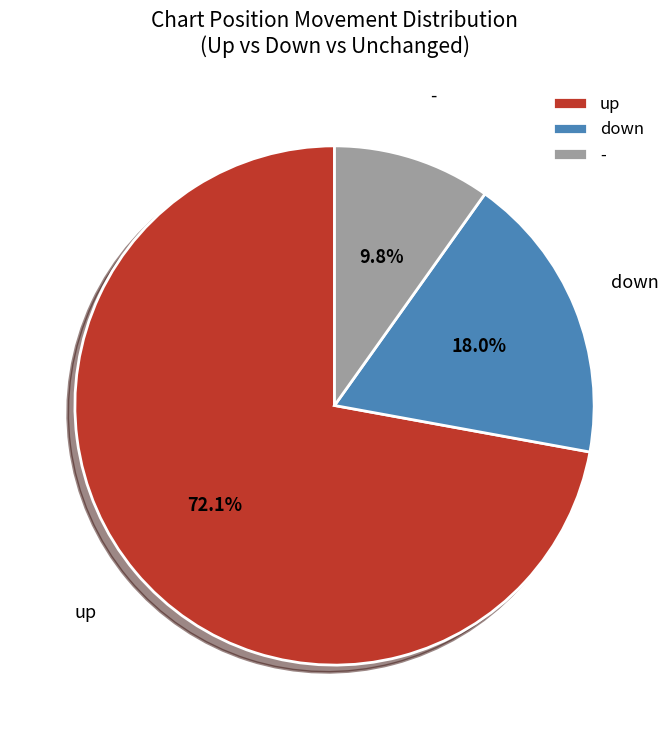

To the nearest percent, what percentage of the pie is down?

18%